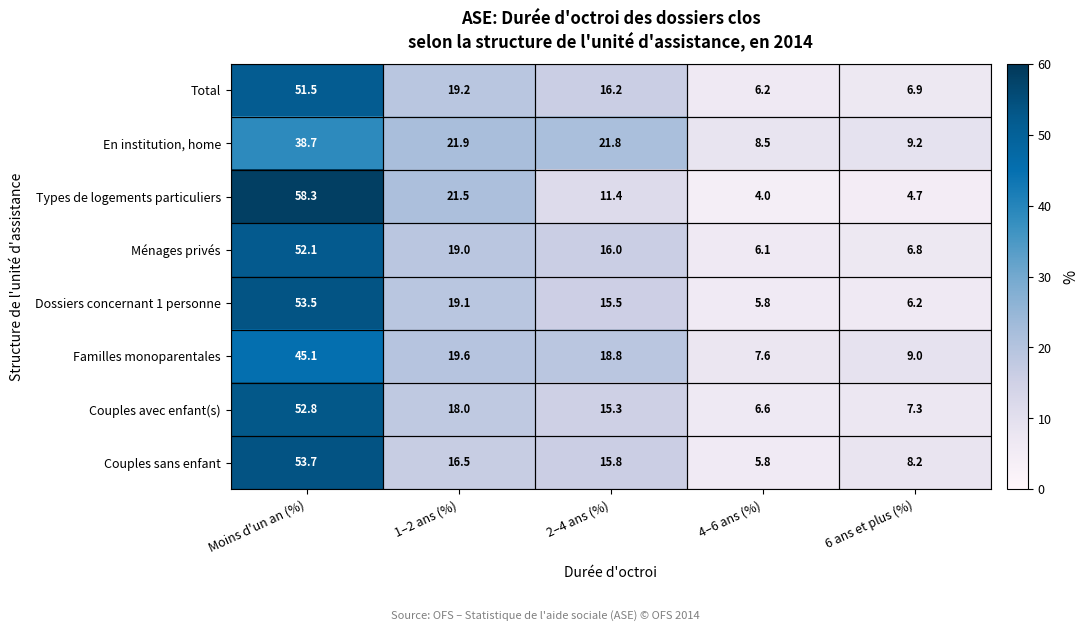

List the labels in order of En institution, home value, largest first.

Moins d'un an (%), 1–2 ans (%), 2–4 ans (%), 6 ans et plus (%), 4–6 ans (%)